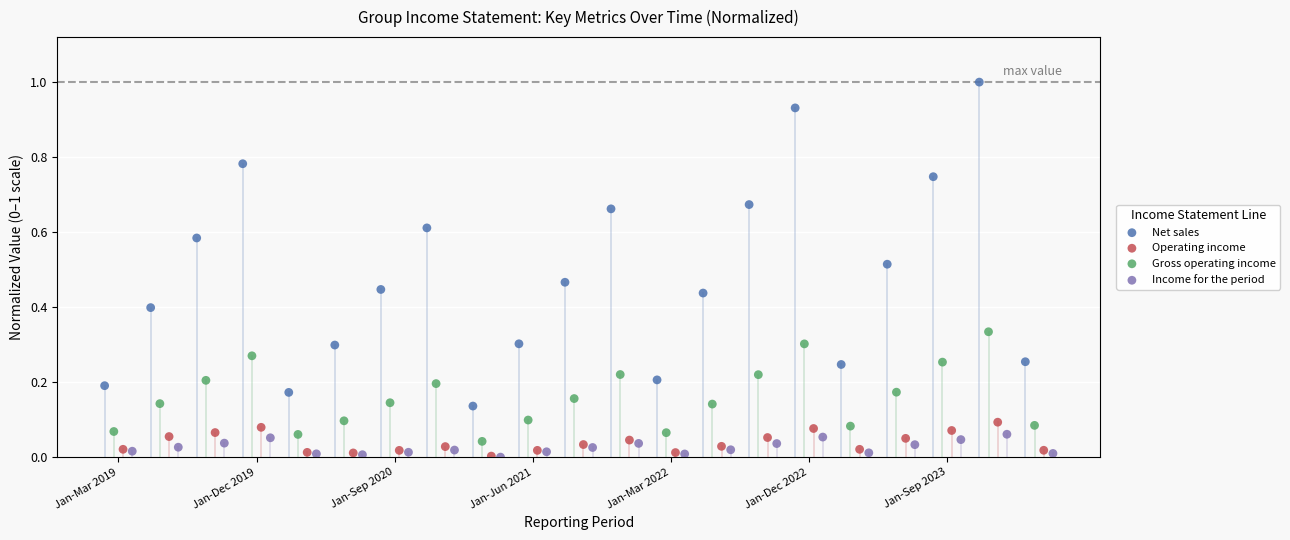

Which series contains the highest Y value?

Net sales